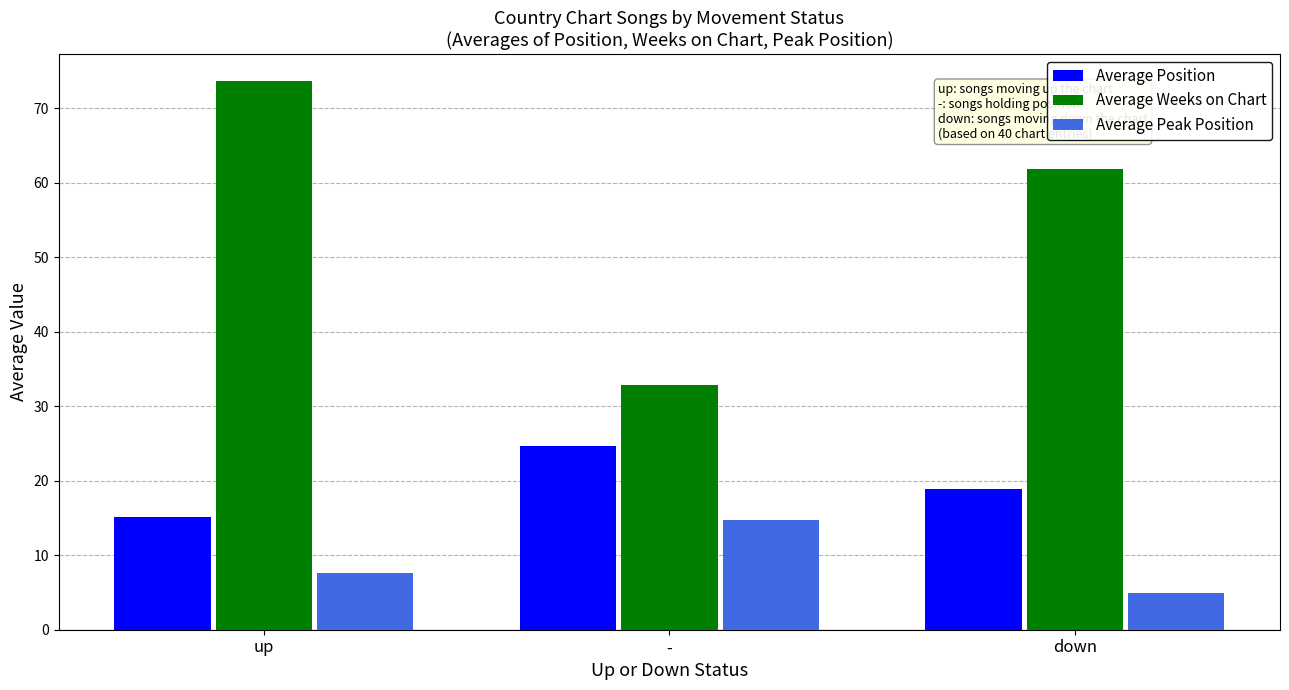

Reading left to right, what are all the values shown in this chart?

Average Position: 15.1	24.7	18.9
Average Weeks on Chart: 73.6	32.9	61.8
Average Peak Position: 7.7	14.8	4.9